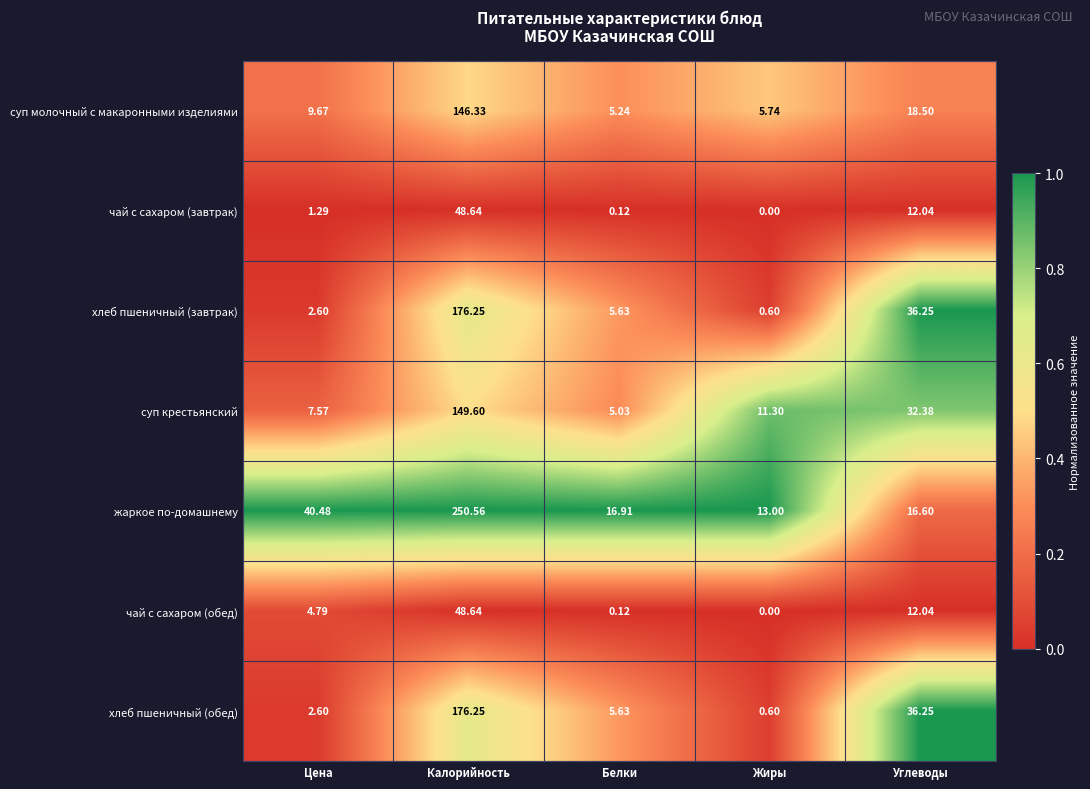

List the labels in order of хлеб пшеничный (обед) value, smallest first.

Жиры, Цена, Белки, Углеводы, Калорийность